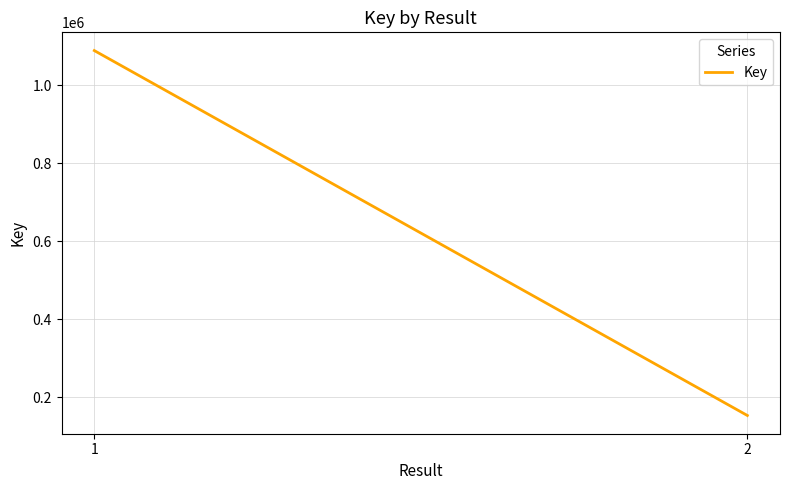

Count the values in the range 152911 to 1088588.

2